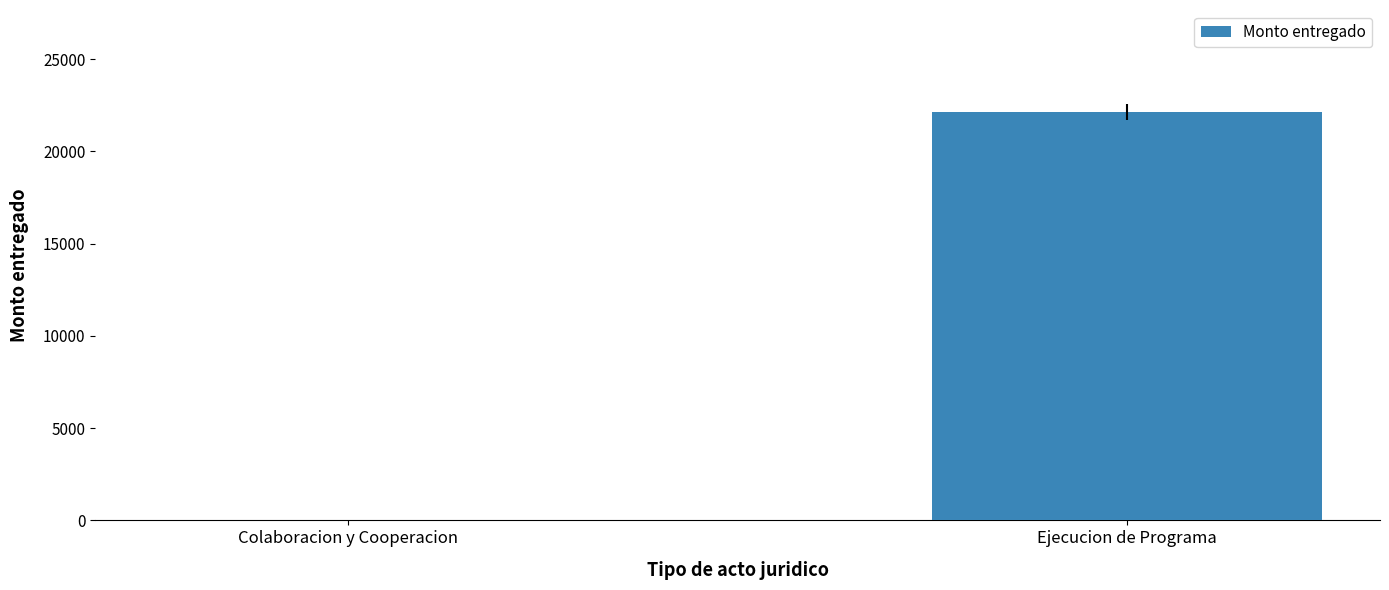

Which category has the highest value across all series?

Ejecucion de Programa